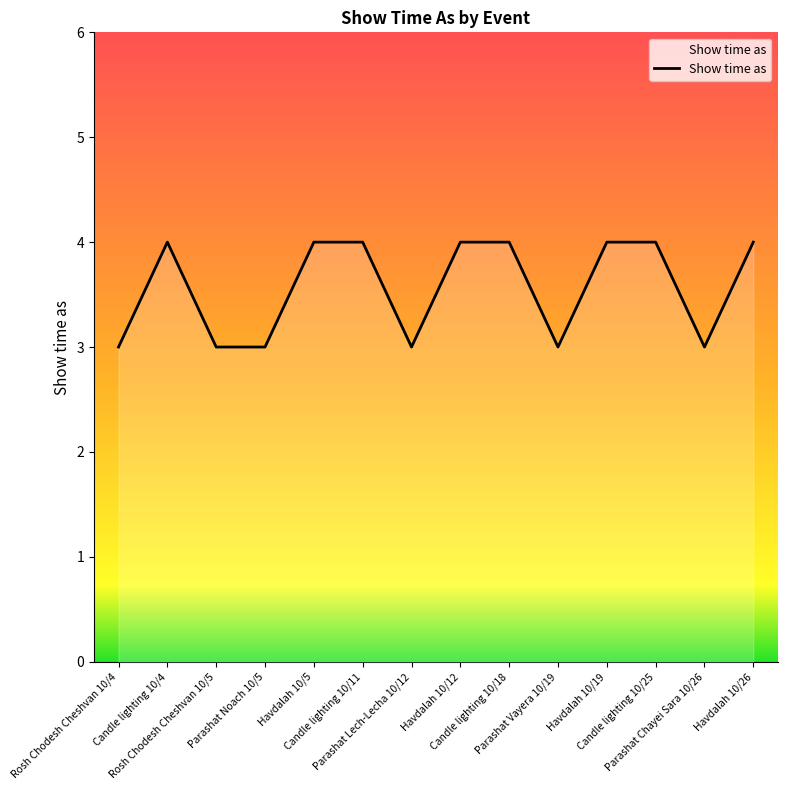

What is the maximum value shown in the chart?

4